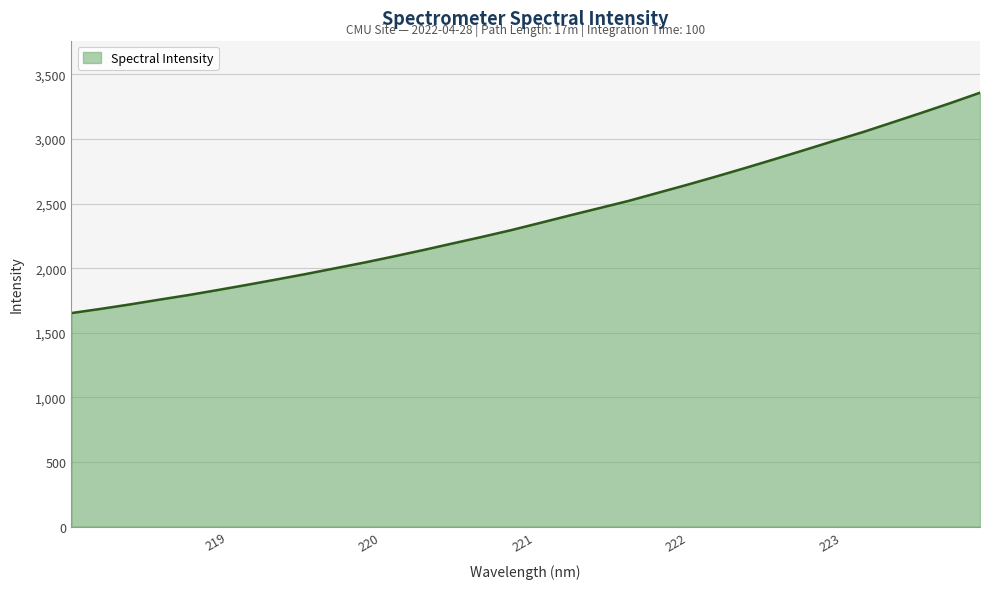

What is the greatest value displayed?

3357.8